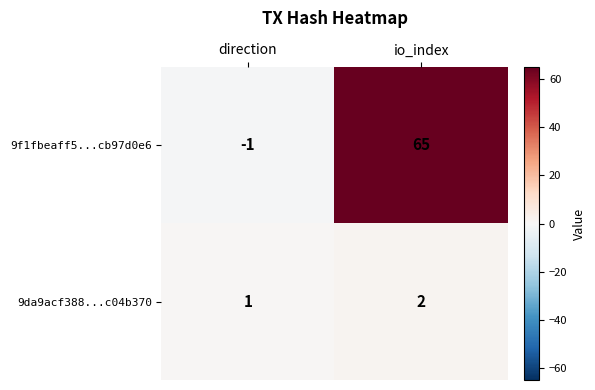

Reading left to right, what are all the values shown in this chart?

9f1fbeaff5...cb97d0e6: -1	65
9da9acf388...c04b370: 1	2